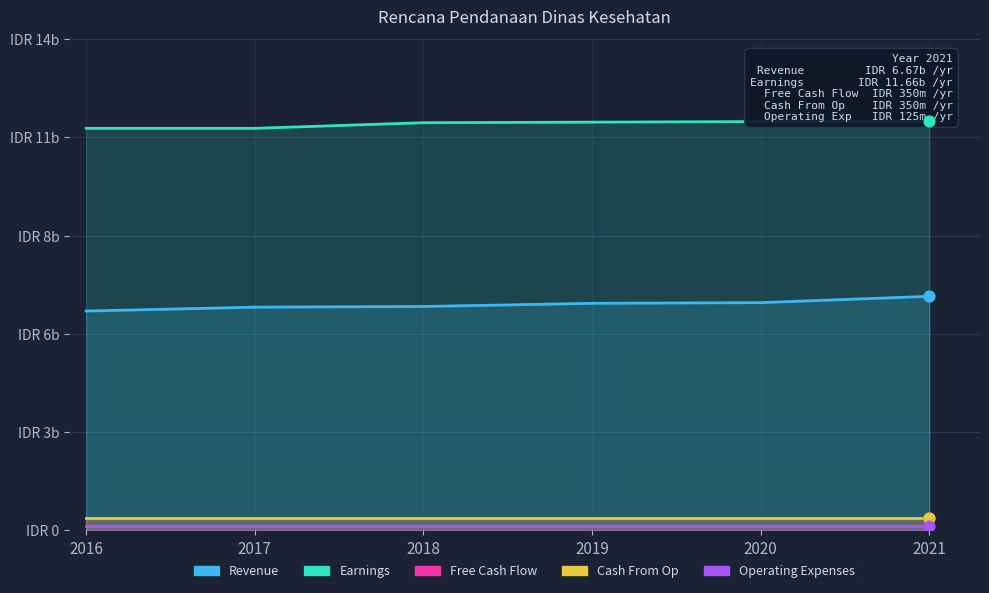

Which series has the largest Y range (max minus min)?

Revenue